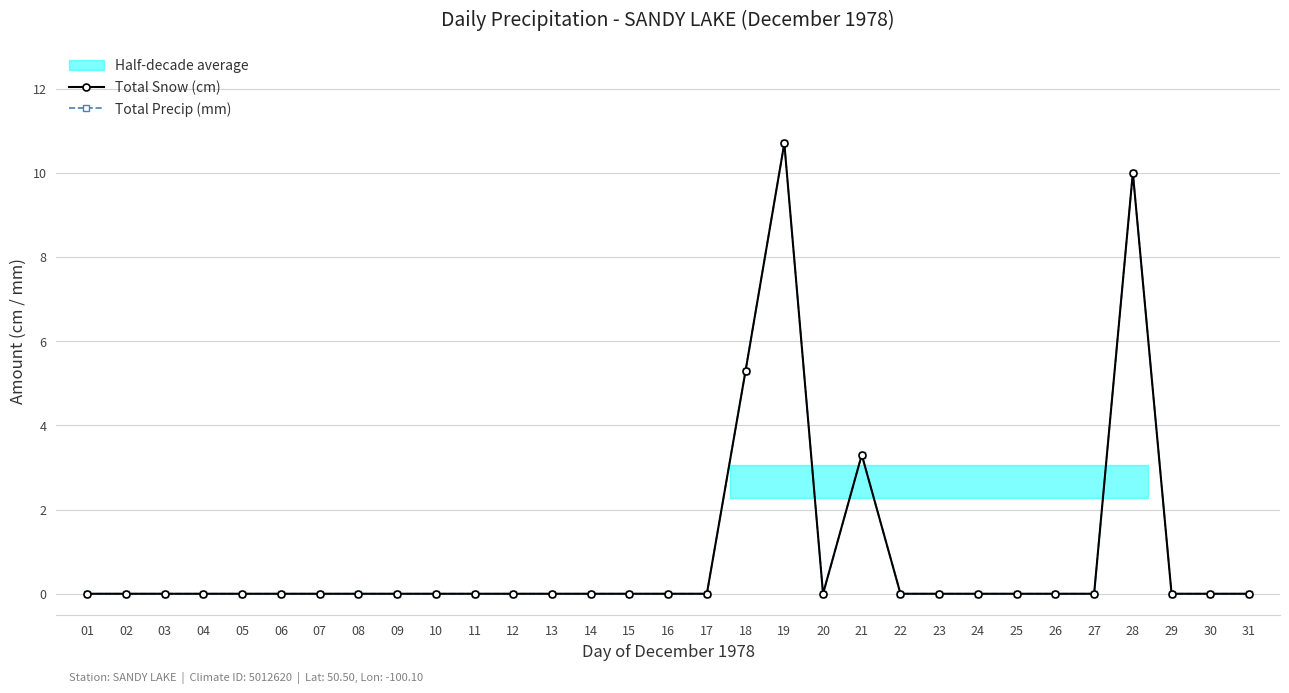

What is the difference between the second highest and minimum values in the Total Precip (mm) series?

10.0